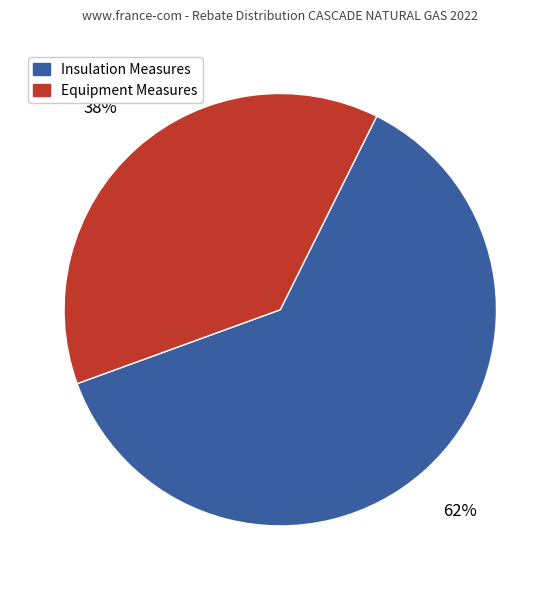

To the nearest percent, what is the difference between the Equipment Measures and Insulation Measures slice percentages?

24%